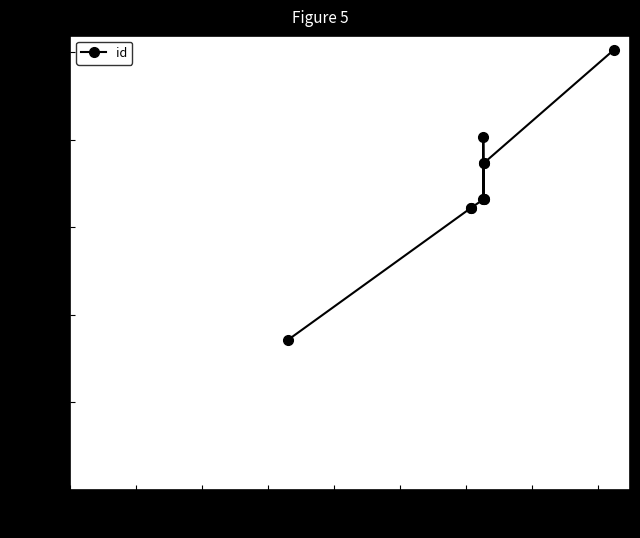

At which label is the value closest to 16845?

6000